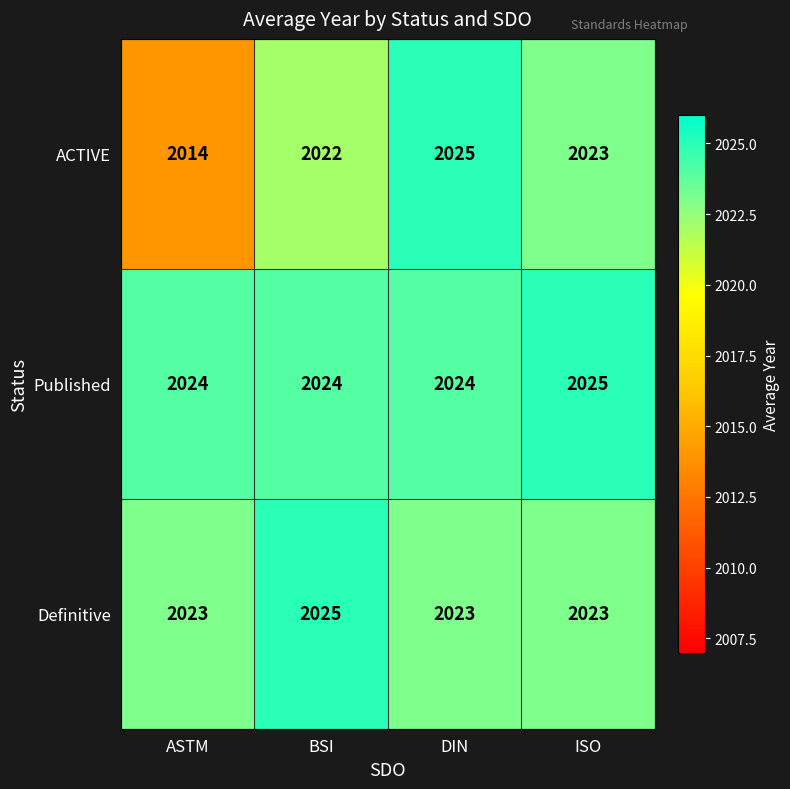

What is the difference between the maximum and minimum values in the ACTIVE series?

11